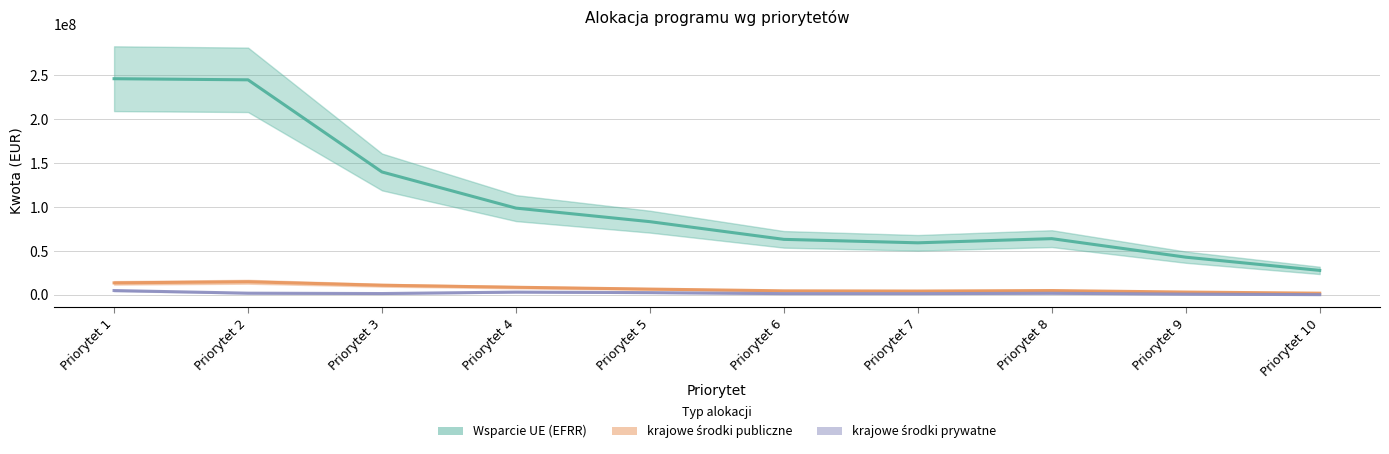

True or false: krajowe środki publiczne and Wsparcie UE (EFRR) intersect in this chart.

False